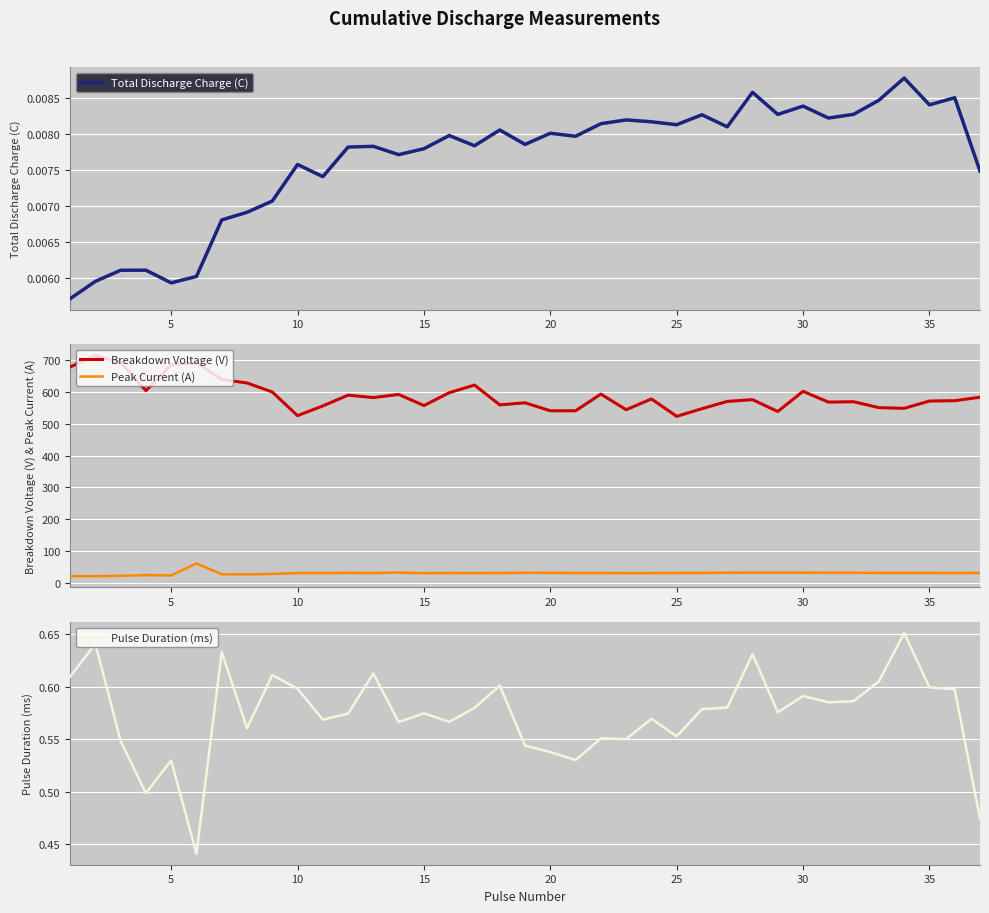

True or false: Pulse Duration (ms) has a value of 0.6 at 10.

True